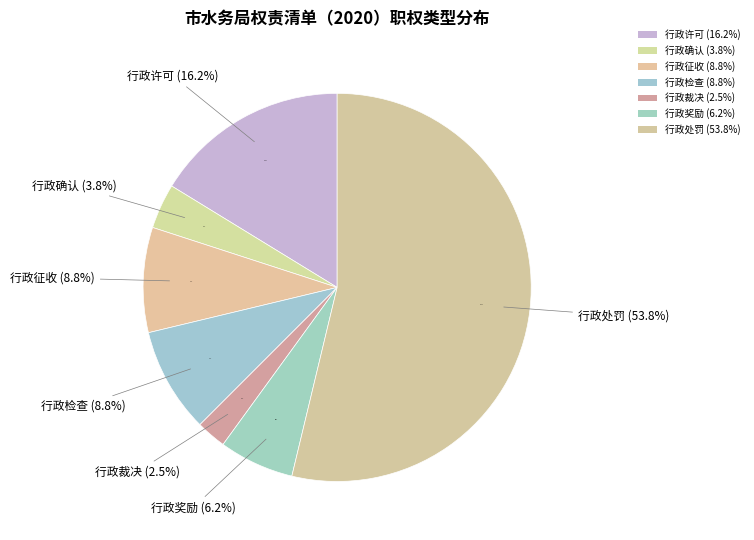

Is it true that 行政确认 is 4% of the pie?

True